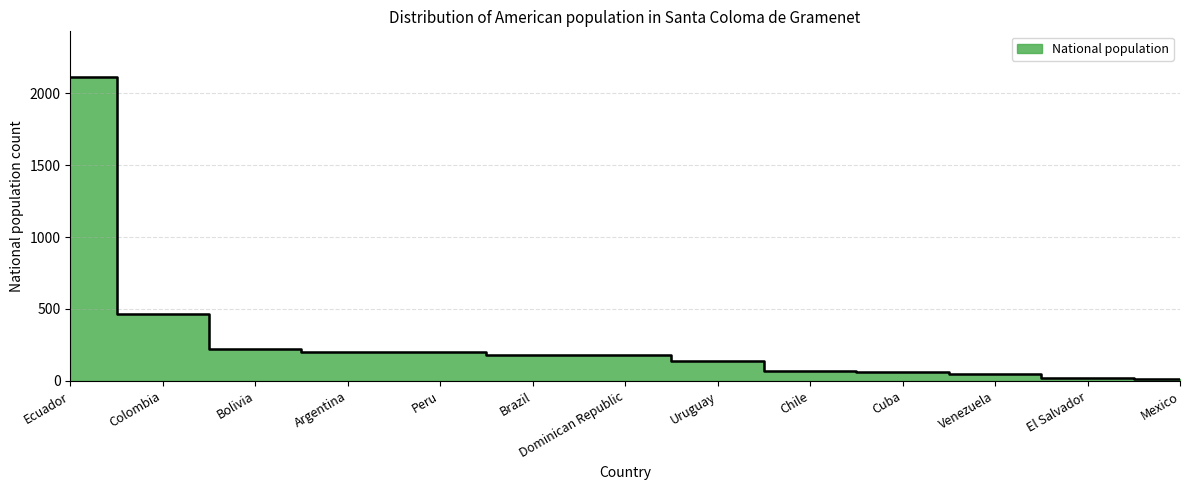

What is the change in value from Bolivia to Mexico?

-207